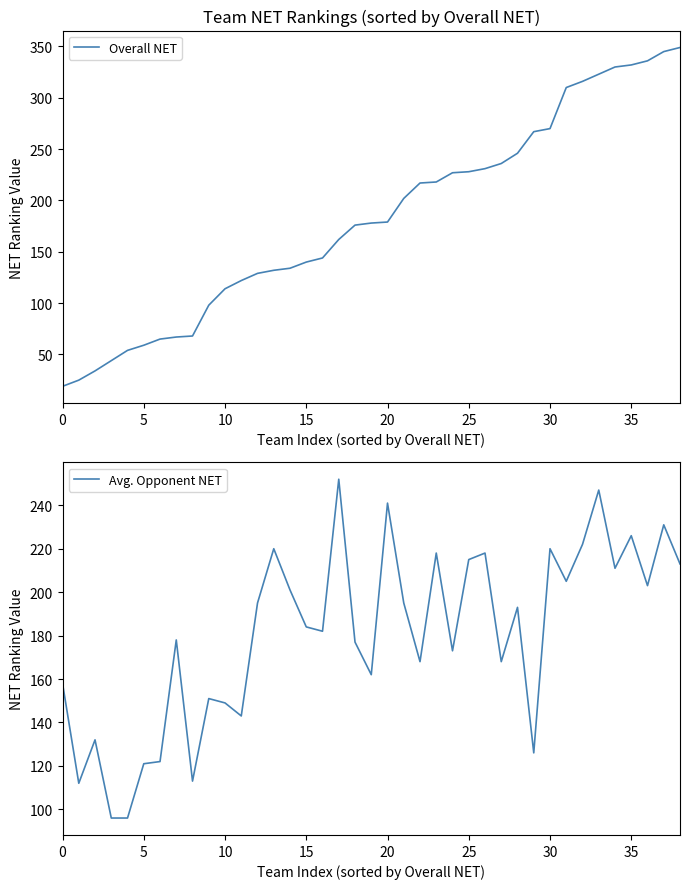

What is the maximum value for Avg. Opponent NET?

252